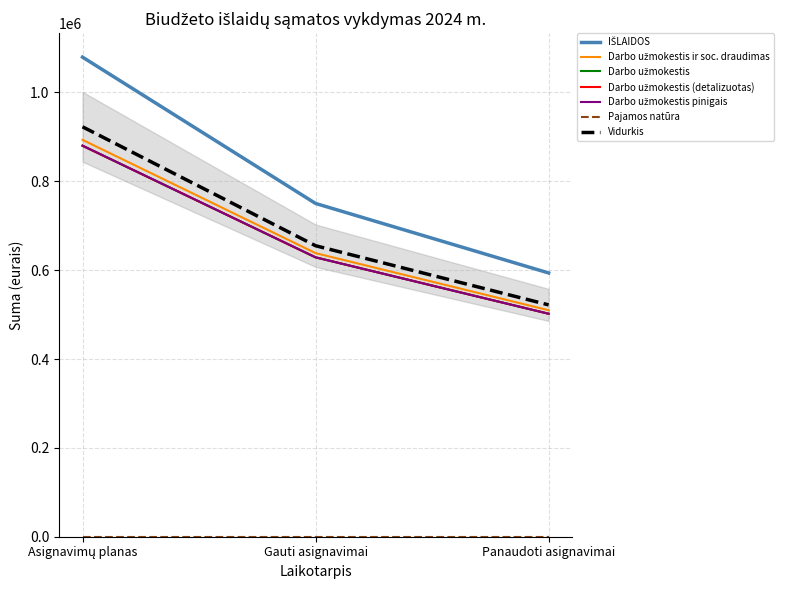

At how many categories does at least one series exceed 522301?

3